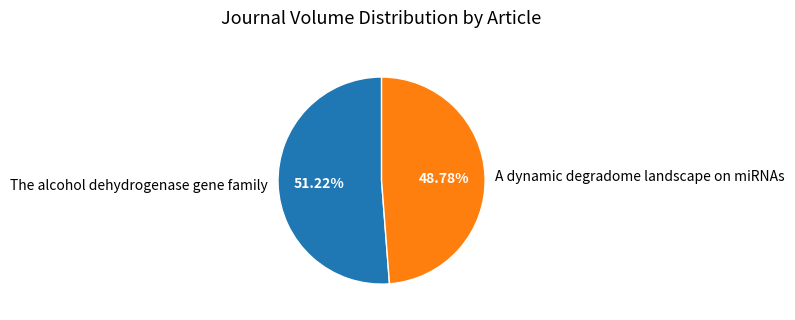

To the nearest percent, what percentage of the pie is The alcohol dehydrogenase gene family?

51%